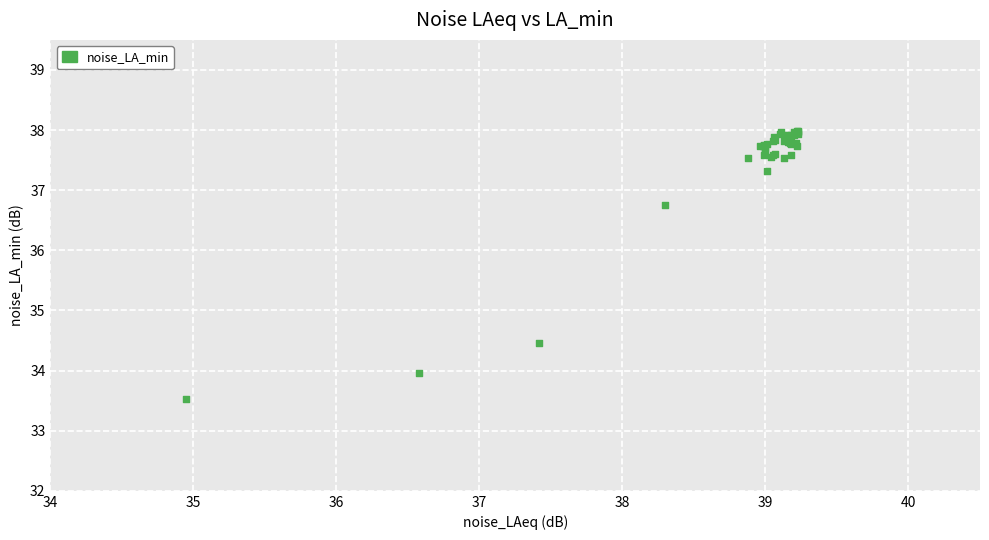

What Y value in the scatter plot is closest to 35?

34.5